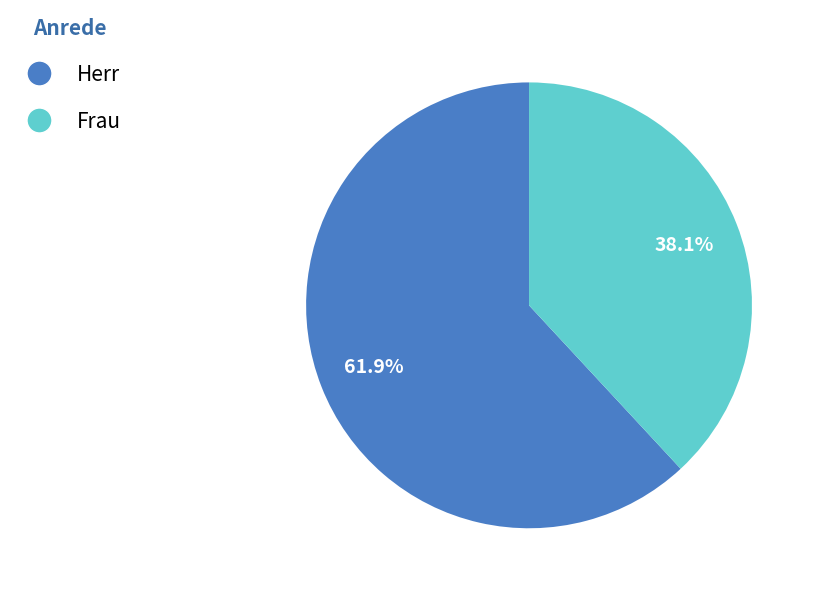

How many slices are in this pie chart?

2